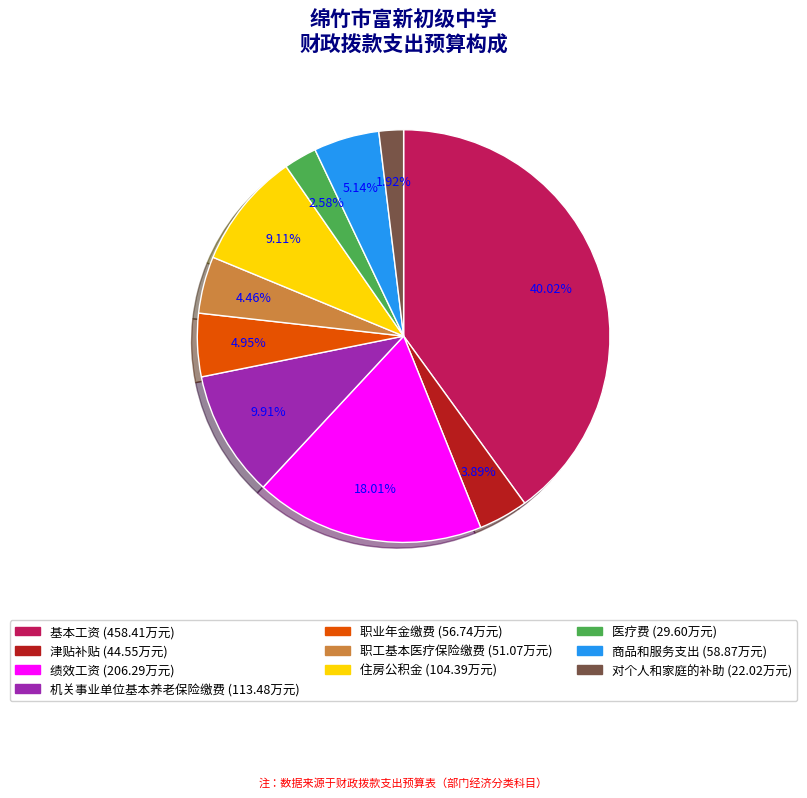

Which slice is the smallest?

对个人和家庭的补助